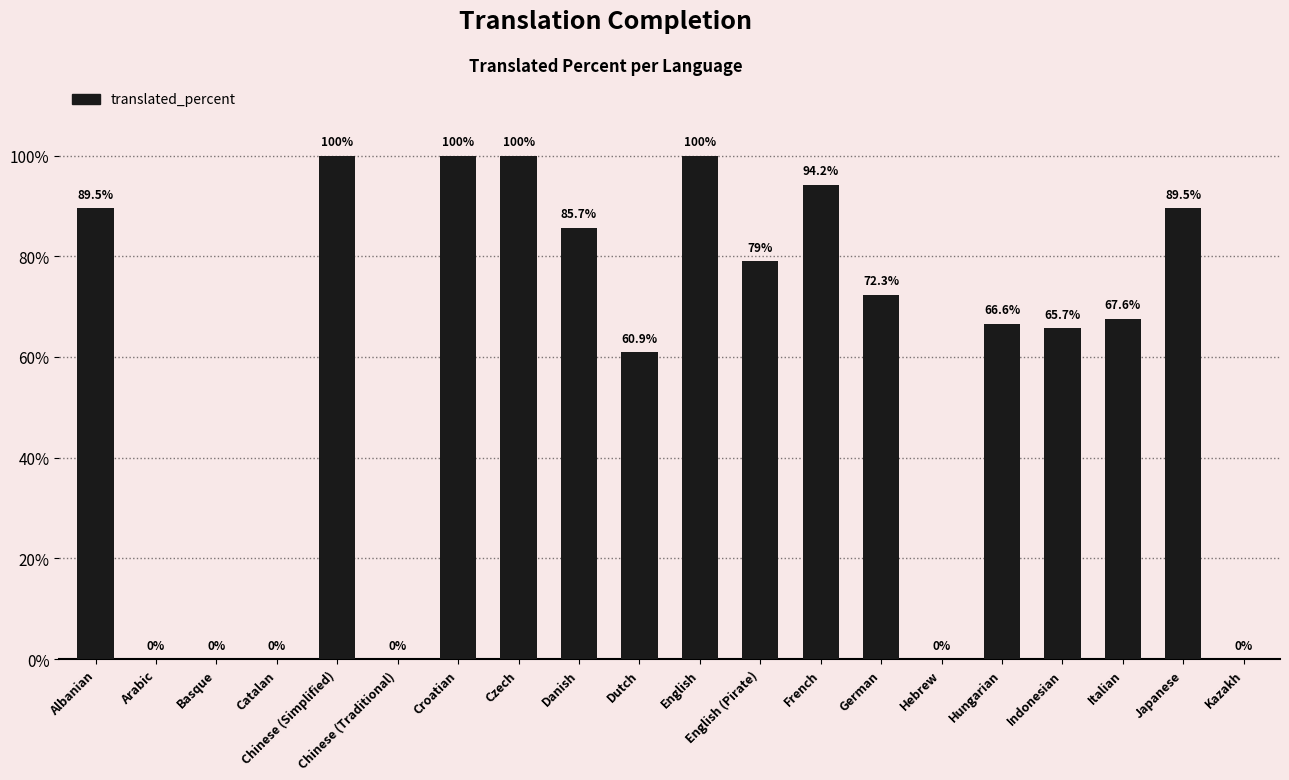

Between Indonesian and Arabic, which is larger?

Indonesian